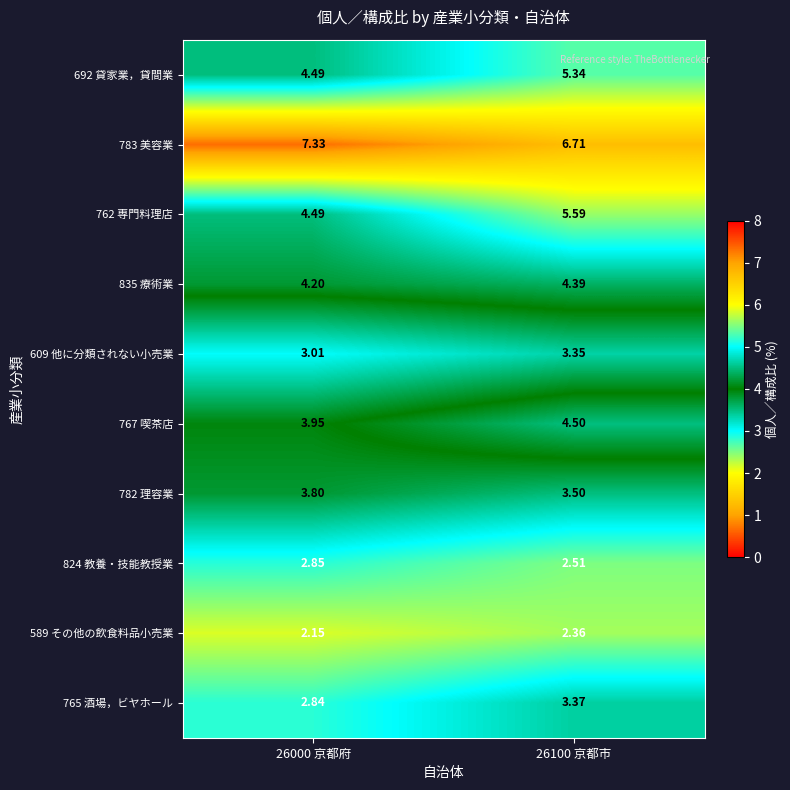

List the series in order of their peak value, lowest first.

589 その他の飲食料品小売業, 824 教養・技能教授業, 609 他に分類されない小売業, 765 酒場，ビヤホール, 782 理容業, 835 療術業, 767 喫茶店, 692 貸家業，貸間業, 762 専門料理店, 783 美容業